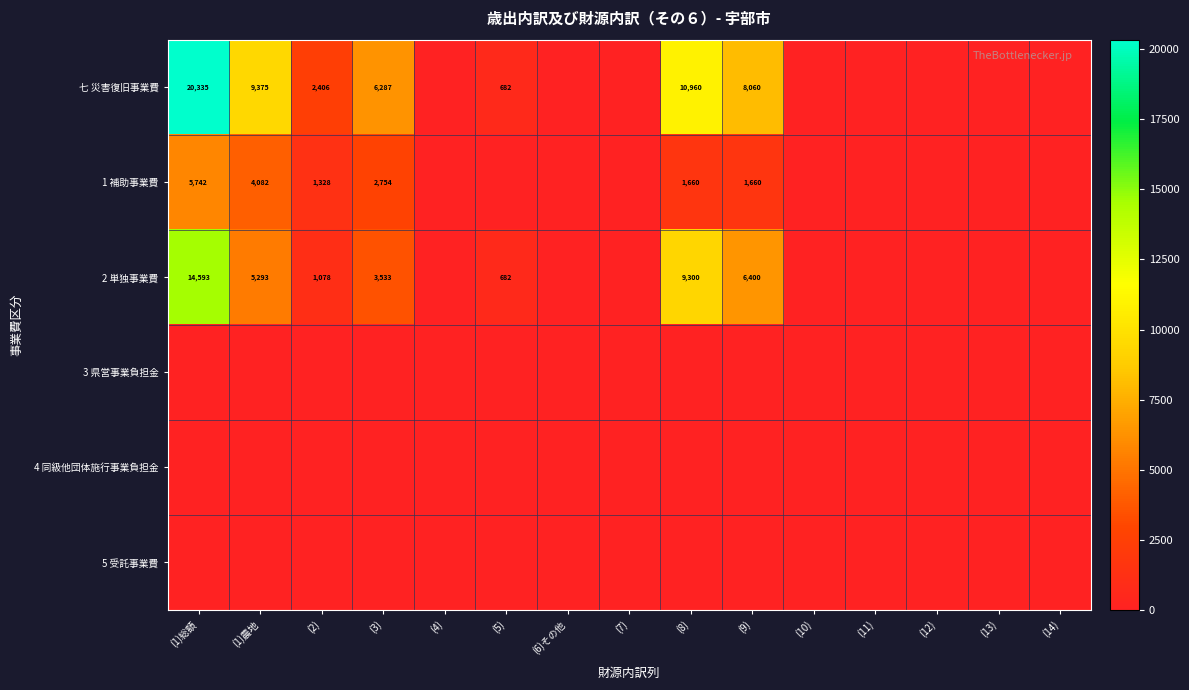

True or false: 2 単独事業費 has a value of 1078 at (2).

True